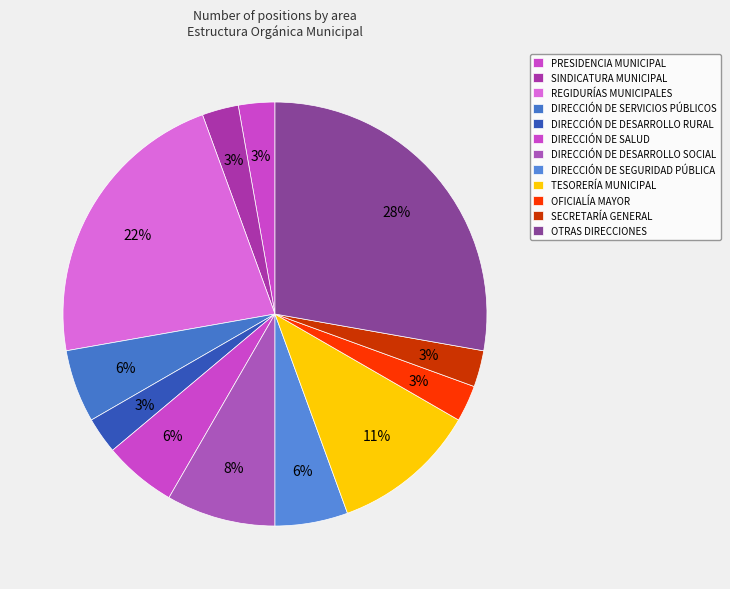

How many segments does this pie chart have?

12